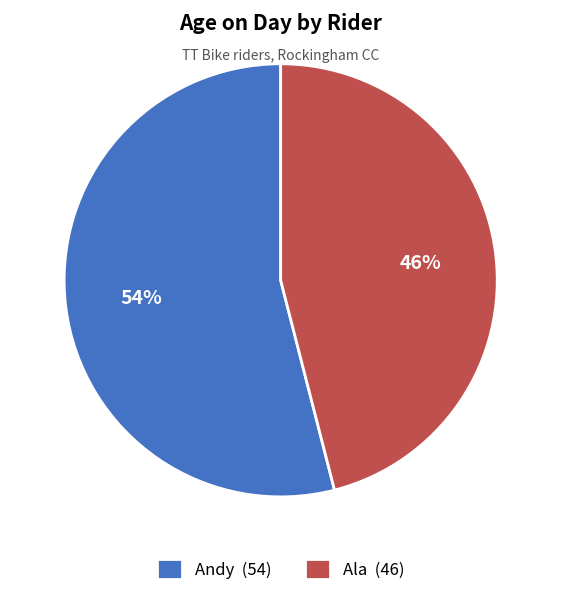

Count the number of slices in the pie.

2